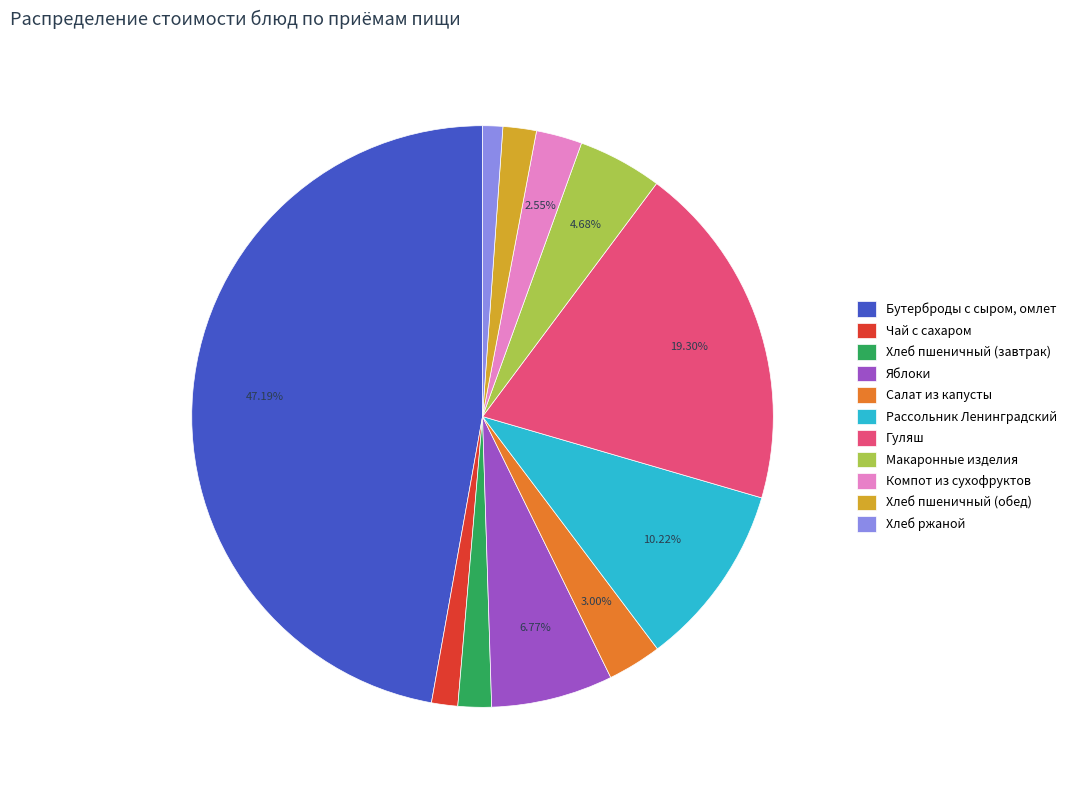

Approximately how many times larger is the value at Яблоки compared to Салат из капусты?

2.3